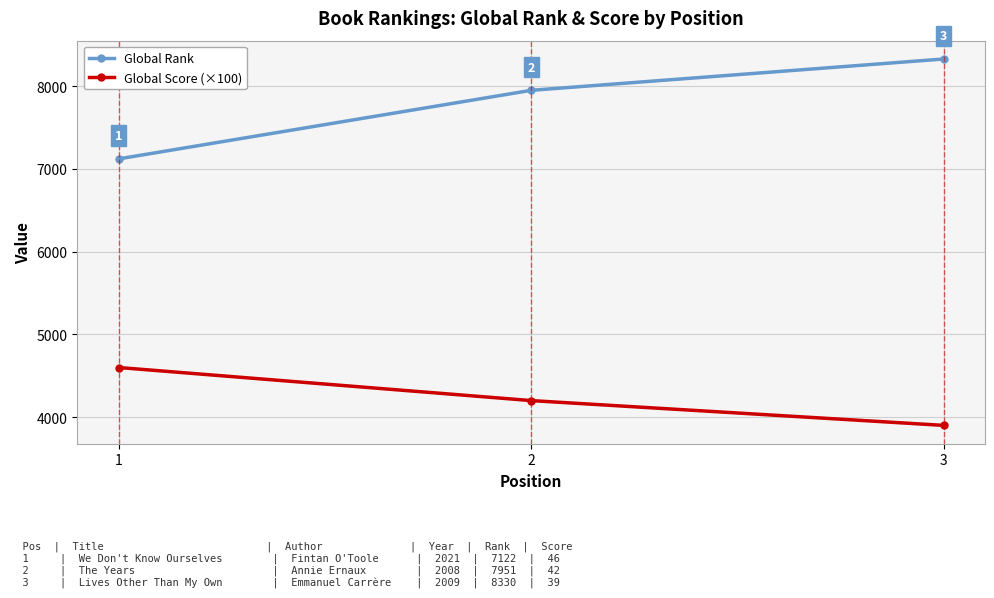

Where does the Global Score (×100) series first go above 4200?

1